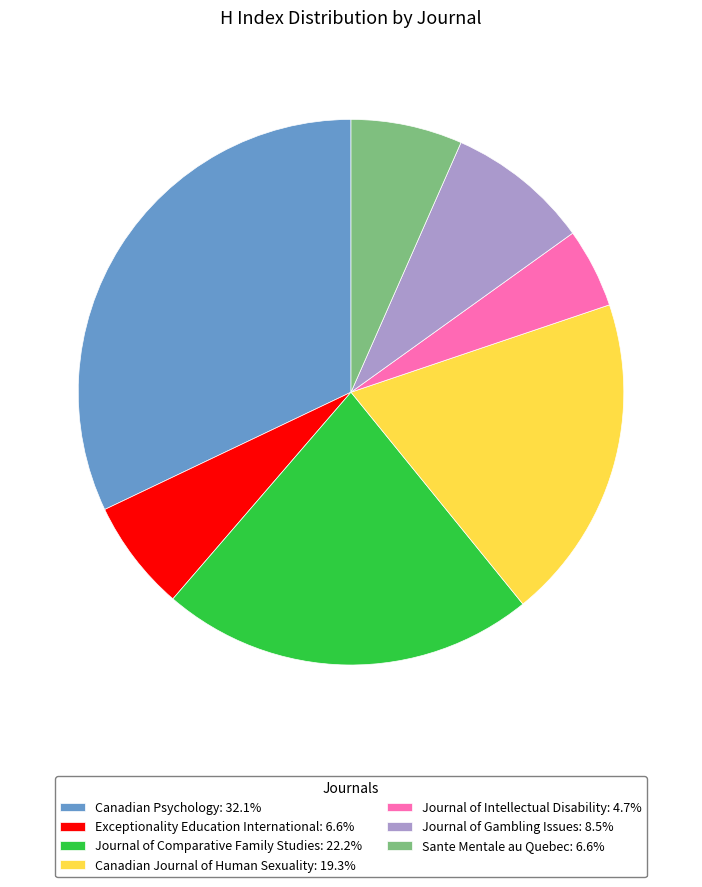

Approximately how many times larger is the value at Canadian Journal of Human Sexuality: 19.3% compared to Journal of Gambling Issues: 8.5%?

2.3